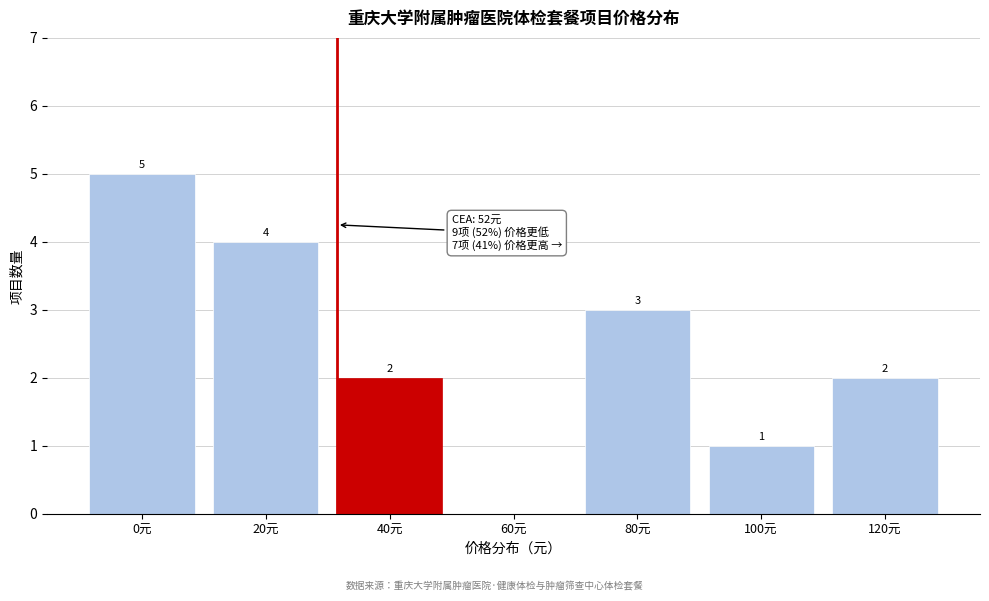

Reading left to right, extract all data points from this chart.

0元=5	20元=4	40元=2	60元=0	80元=3	100元=1	120元=2